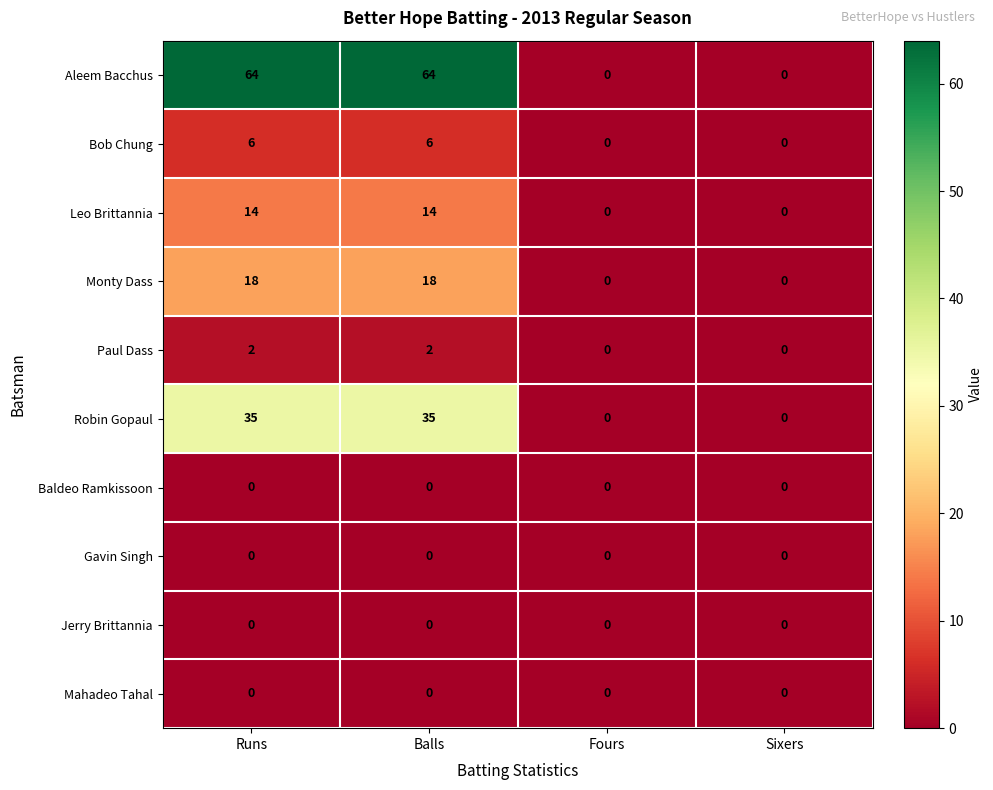

What is the difference between the second highest and second lowest values in the Aleem Bacchus series?

64